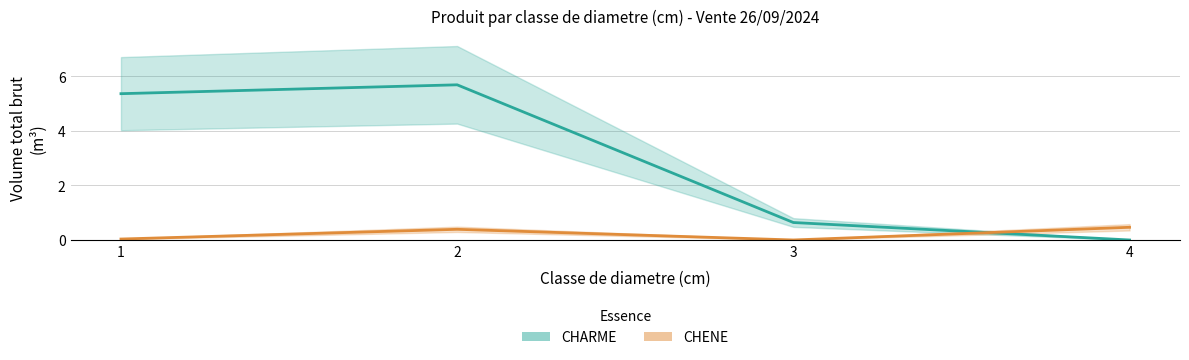

Reading left to right, what are all the values shown in this chart?

CHARME: 5.4	5.7	0.6	0.0
CHENE: 0.0	0.4	0.0	0.5